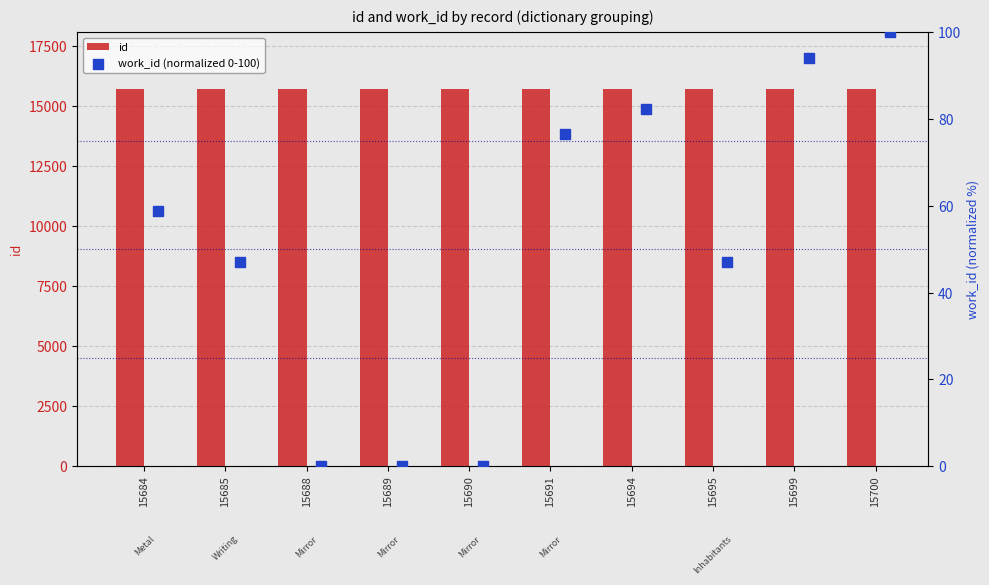

Which series contains the highest Y value?

id